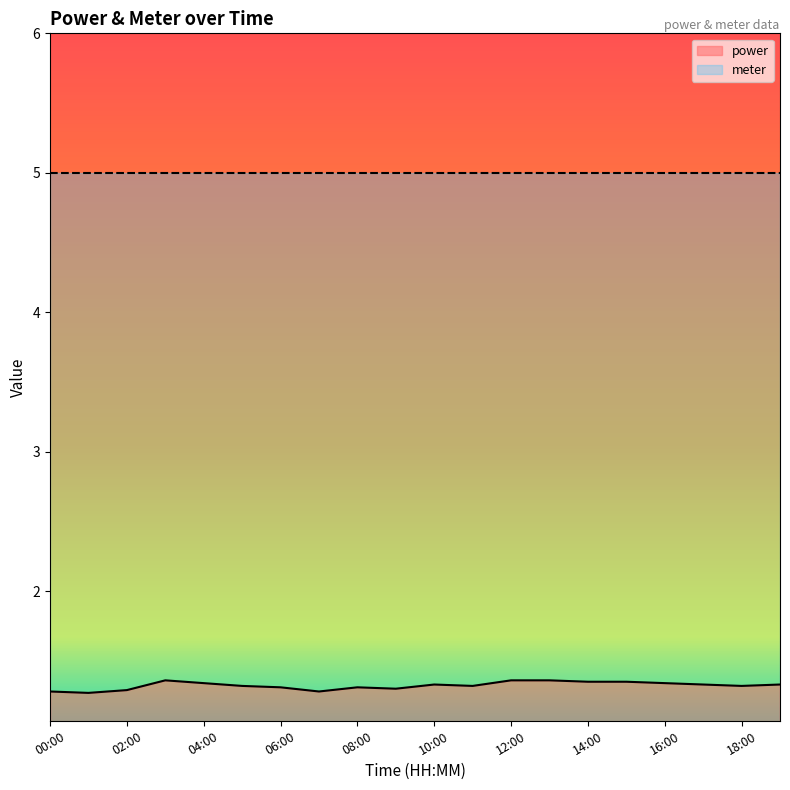

Reading right to left, transcribe all the data shown in this chart.

1.3	1.3	1.3	1.3	1.4	1.4	1.4	1.4	1.3	1.3	1.3	1.3	1.3	1.3	1.3	1.3	1.4	1.3	1.3	1.3